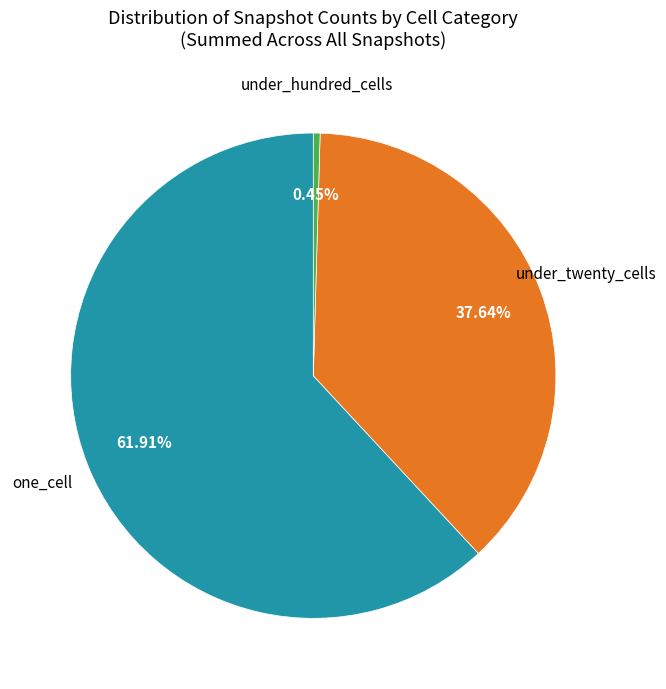

Does any single category account for the majority?

Yes